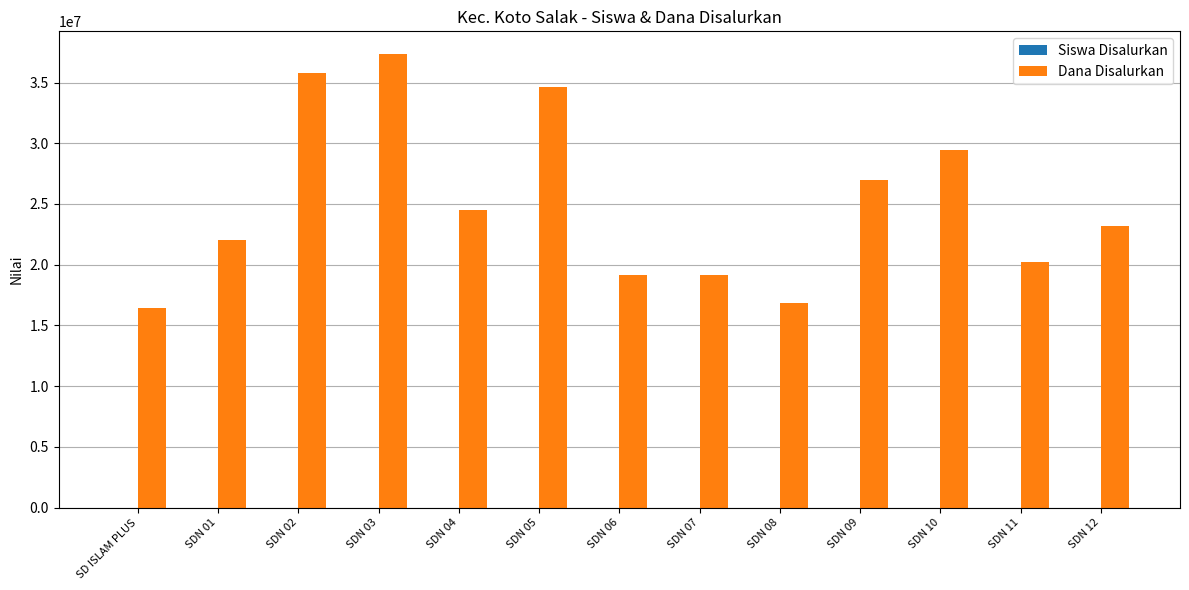

Which category has the highest value across all series?

SDN 03